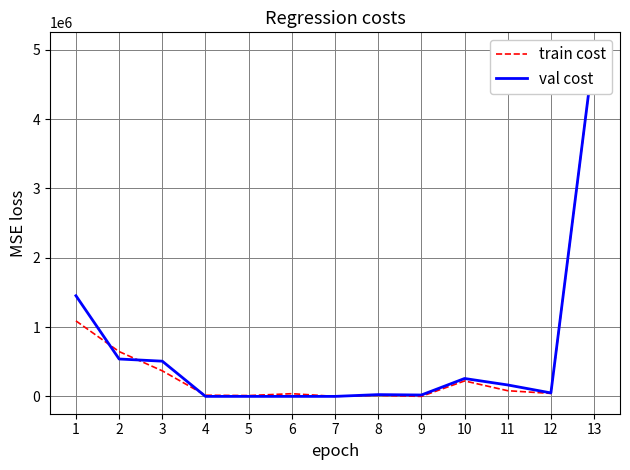

Rank the series by their maximum value, from lowest to highest.

train cost, val cost